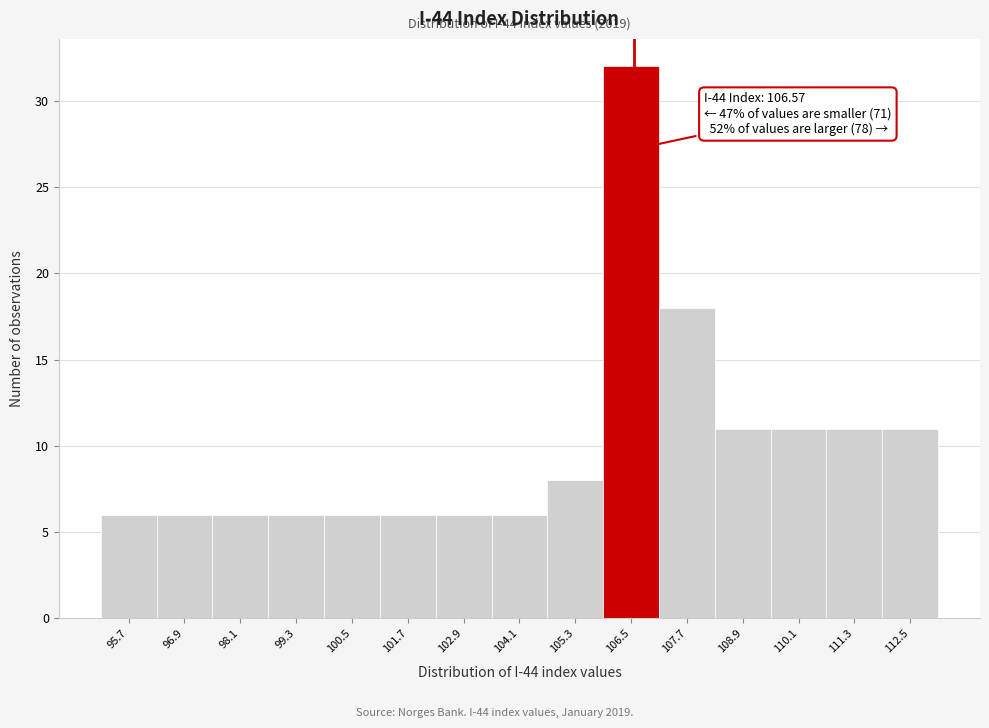

Over which range of the x-axis is the bar tallest?

105.9 to 107.1